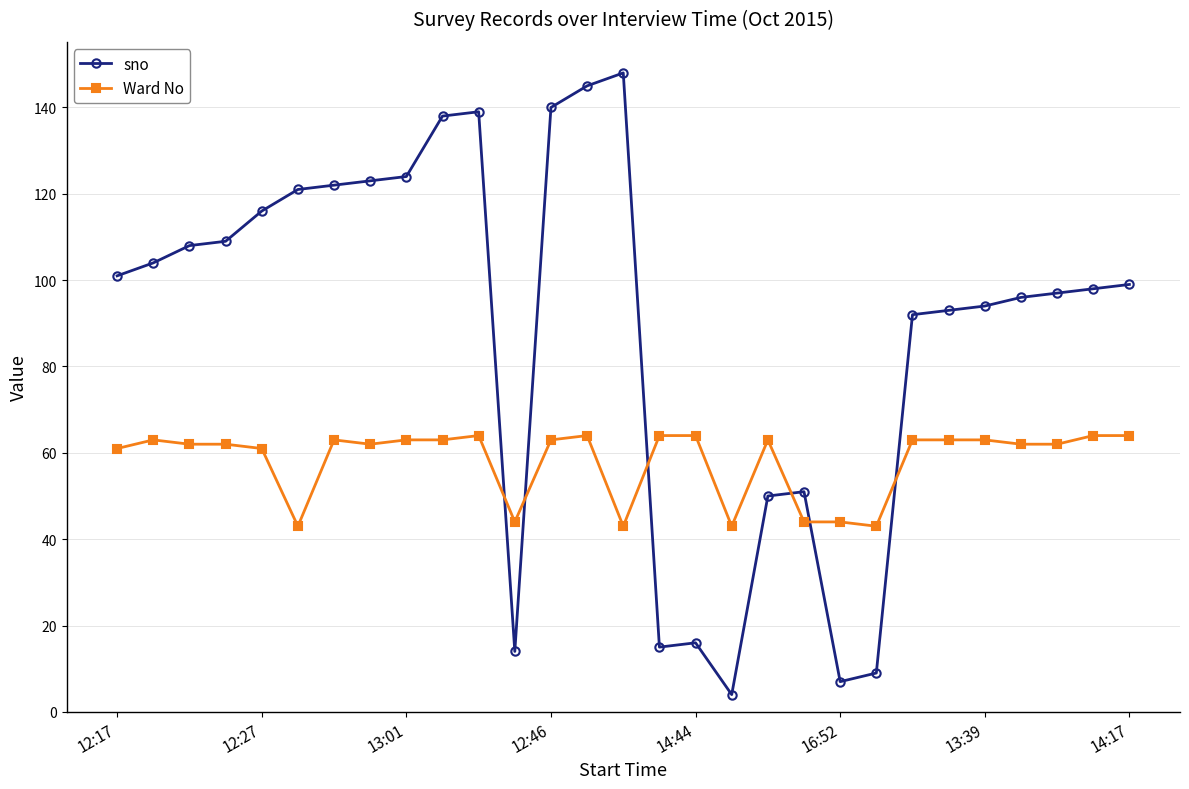

How many data points in Ward No are less than 63?

14